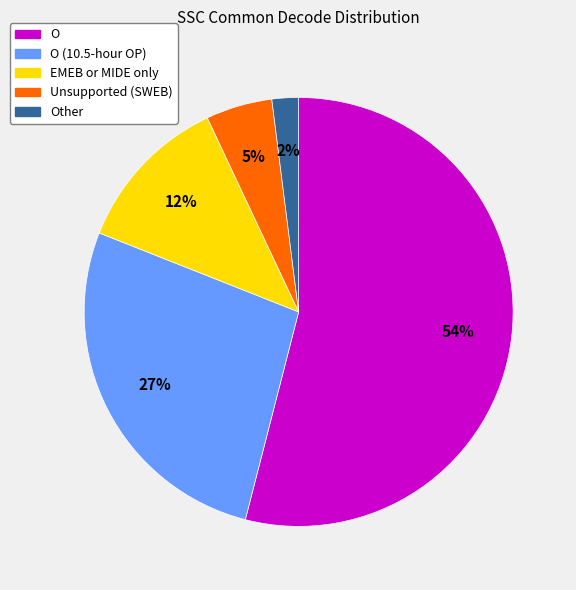

To the nearest percent, what percentage of the pie is O (10.5-hour OP)?

27%